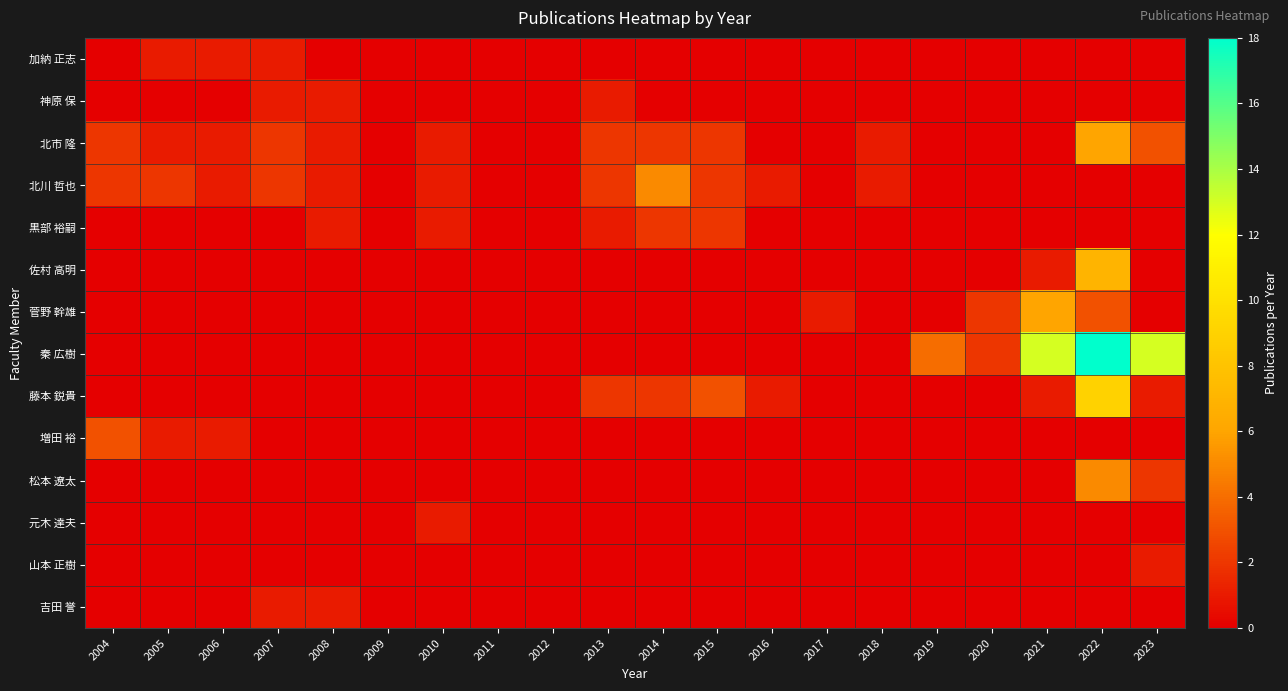

Reading left to right, list all the values displayed in this chart.

加納 正志: 2004=0	2005=1	2006=1	2007=1	2008=0	2009=0	2010=0	2011=0	2012=0	2013=0	2014=0	2015=0	2016=0	2017=0	2018=0	2019=0	2020=0	2021=0	2022=0	2023=0
神原 保: 2004=0	2005=0	2006=0	2007=1	2008=1	2009=0	2010=0	2011=0	2012=0	2013=1	2014=0	2015=0	2016=0	2017=0	2018=0	2019=0	2020=0	2021=0	2022=0	2023=0
北市 隆: 2004=2	2005=1	2006=1	2007=2	2008=1	2009=0	2010=1	2011=0	2012=0	2013=2	2014=2	2015=2	2016=0	2017=0	2018=1	2019=0	2020=0	2021=0	2022=6	2023=3
北川 哲也: 2004=2	2005=2	2006=1	2007=2	2008=1	2009=0	2010=1	2011=0	2012=0	2013=2	2014=5	2015=2	2016=1	2017=0	2018=1	2019=0	2020=0	2021=0	2022=0	2023=0
黒部 裕嗣: 2004=0	2005=0	2006=0	2007=0	2008=1	2009=0	2010=1	2011=0	2012=0	2013=1	2014=2	2015=2	2016=0	2017=0	2018=0	2019=0	2020=0	2021=0	2022=0	2023=0
佐村 高明: 2004=0	2005=0	2006=0	2007=0	2008=0	2009=0	2010=0	2011=0	2012=0	2013=0	2014=0	2015=0	2016=0	2017=0	2018=0	2019=0	2020=0	2021=1	2022=7	2023=0
菅野 幹雄: 2004=0	2005=0	2006=0	2007=0	2008=0	2009=0	2010=0	2011=0	2012=0	2013=0	2014=0	2015=0	2016=0	2017=1	2018=0	2019=0	2020=2	2021=6	2022=3	2023=0
秦 広樹: 2004=0	2005=0	2006=0	2007=0	2008=0	2009=0	2010=0	2011=0	2012=0	2013=0	2014=0	2015=0	2016=0	2017=0	2018=0	2019=4	2020=2	2021=13	2022=18	2023=13
藤本 鋭貴: 2004=0	2005=0	2006=0	2007=0	2008=0	2009=0	2010=0	2011=0	2012=0	2013=2	2014=2	2015=3	2016=1	2017=0	2018=0	2019=0	2020=0	2021=1	2022=9	2023=1
増田 裕: 2004=3	2005=1	2006=1	2007=0	2008=0	2009=0	2010=0	2011=0	2012=0	2013=0	2014=0	2015=0	2016=0	2017=0	2018=0	2019=0	2020=0	2021=0	2022=0	2023=0
松本 遼太: 2004=0	2005=0	2006=0	2007=0	2008=0	2009=0	2010=0	2011=0	2012=0	2013=0	2014=0	2015=0	2016=0	2017=0	2018=0	2019=0	2020=0	2021=0	2022=5	2023=2
元木 達夫: 2004=0	2005=0	2006=0	2007=0	2008=0	2009=0	2010=1	2011=0	2012=0	2013=0	2014=0	2015=0	2016=0	2017=0	2018=0	2019=0	2020=0	2021=0	2022=0	2023=0
山本 正樹: 2004=0	2005=0	2006=0	2007=0	2008=0	2009=0	2010=0	2011=0	2012=0	2013=0	2014=0	2015=0	2016=0	2017=0	2018=0	2019=0	2020=0	2021=0	2022=0	2023=1
吉田 誉: 2004=0	2005=0	2006=0	2007=1	2008=1	2009=0	2010=0	2011=0	2012=0	2013=0	2014=0	2015=0	2016=0	2017=0	2018=0	2019=0	2020=0	2021=0	2022=0	2023=0